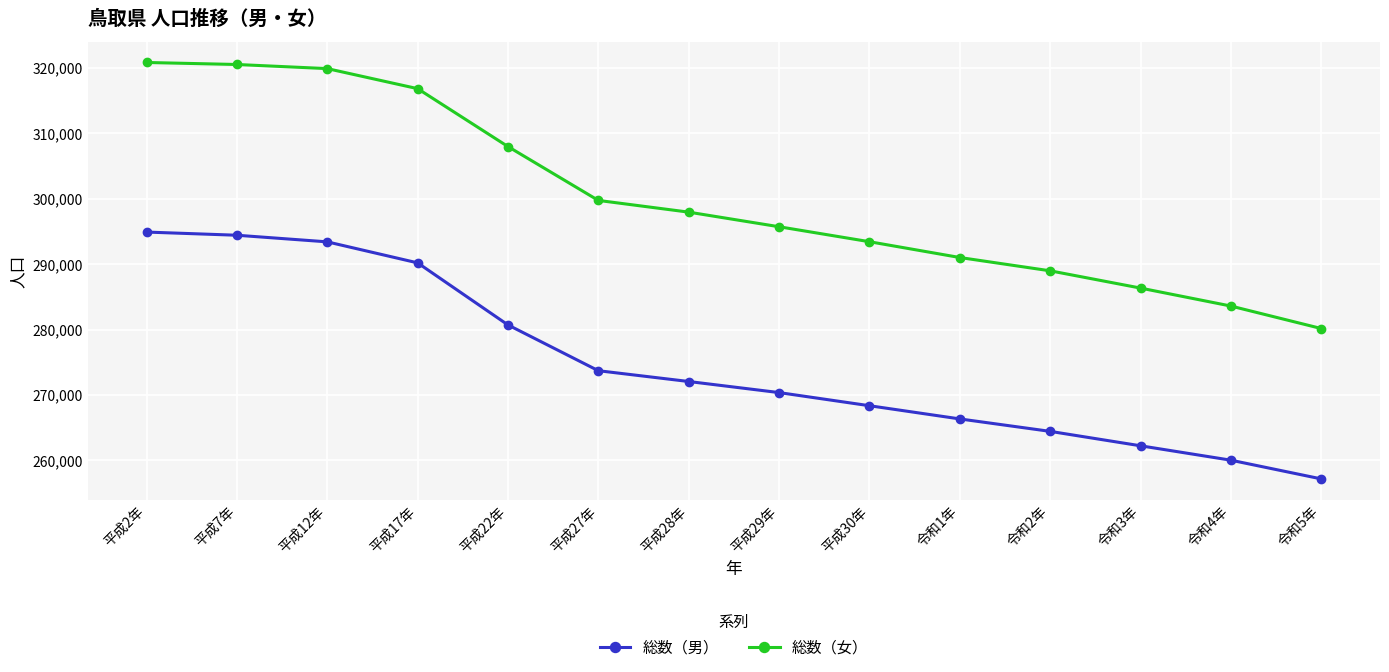

At which label does 総数（男） first exceed 272054?

平成2年